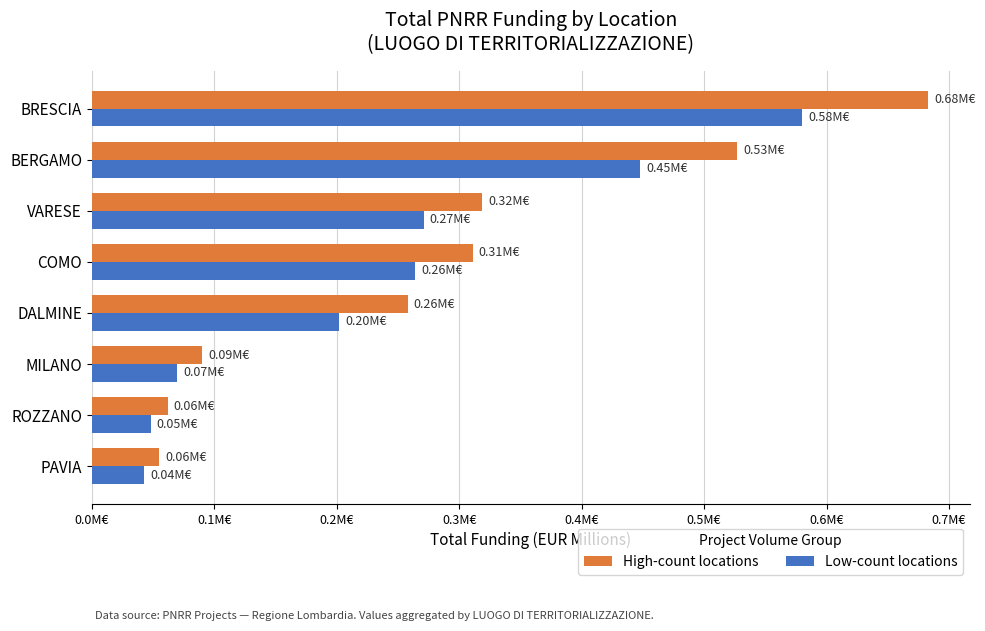

What are all the series names shown in the legend?

High-count locations, Low-count locations